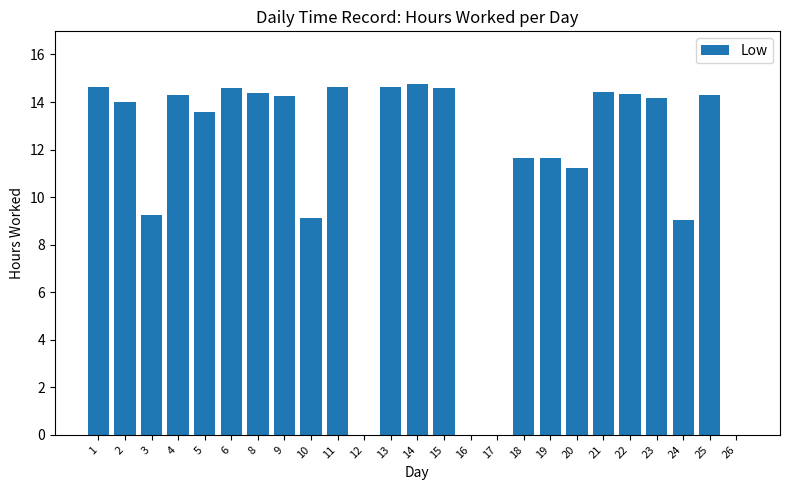

Are the bars horizontal?

No